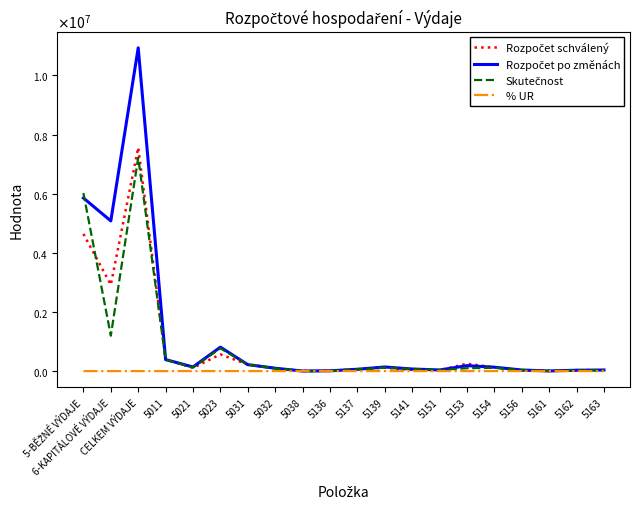

The value of Rozpočet po změnách at 5162 is 30000.0. True or false?

True